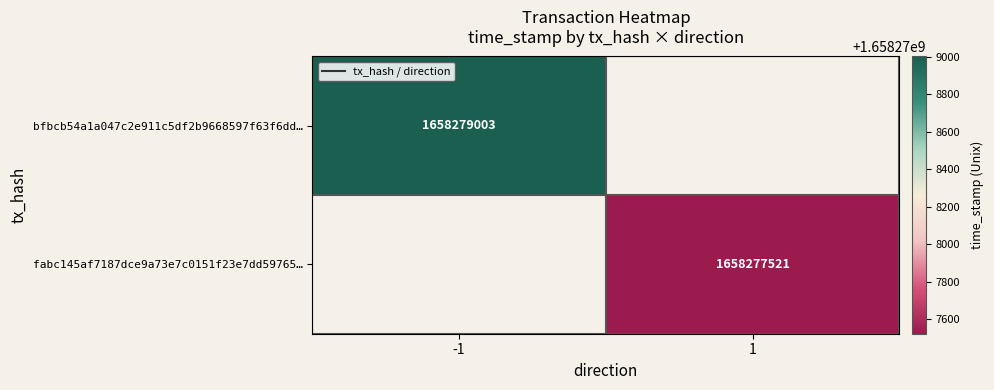

What is the spread (max minus min) of values at time_stamp?

1482